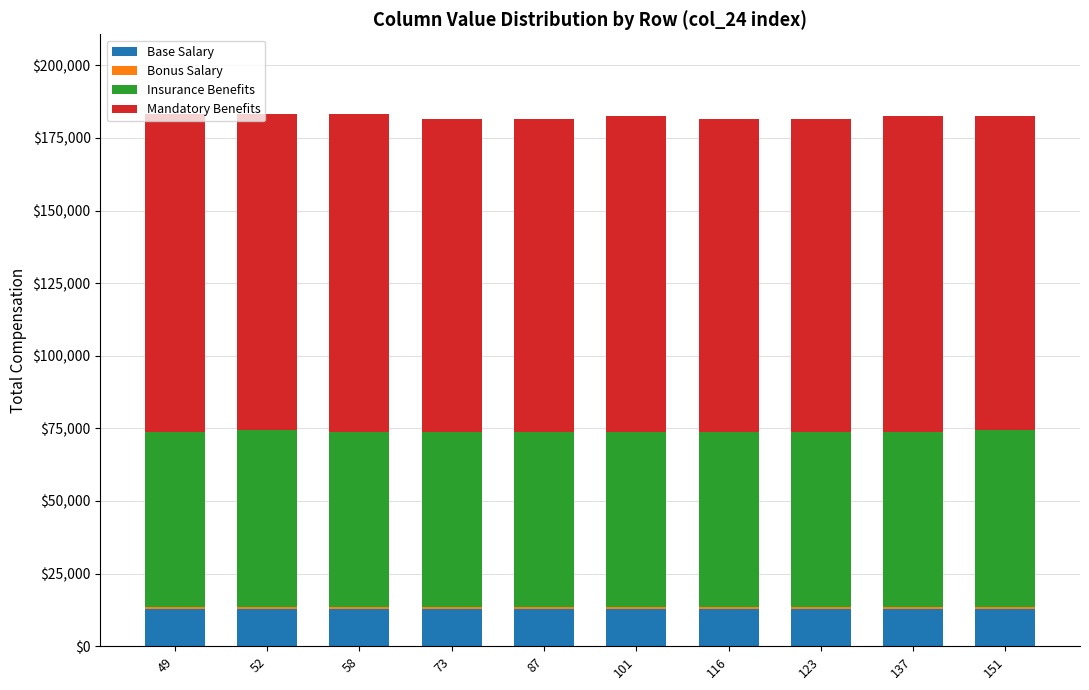

What is the minimum value for Base Salary?

12800